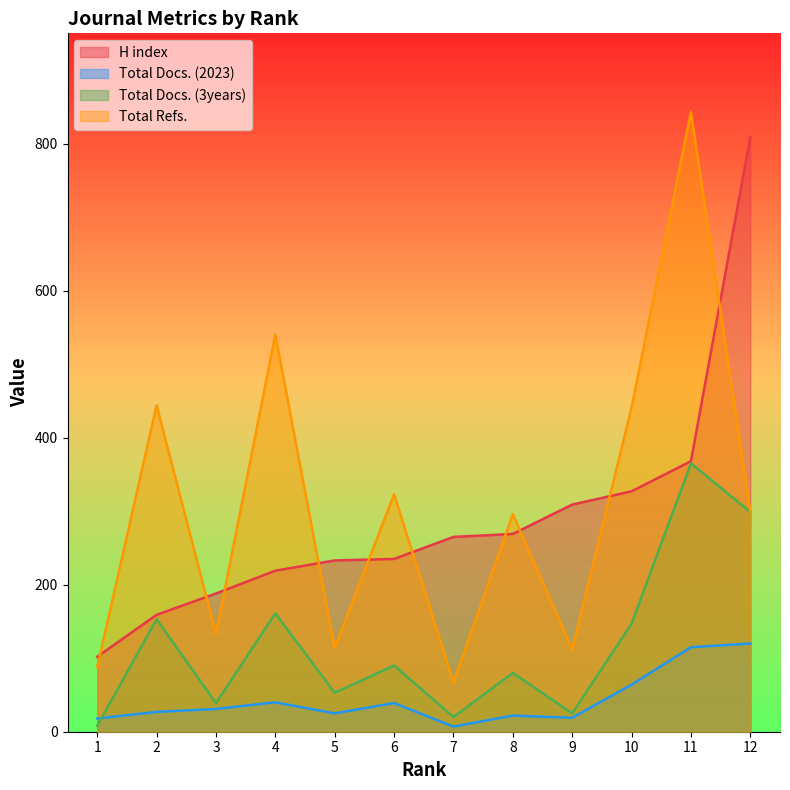

How many intersections are there between H index and Total Refs.?

10